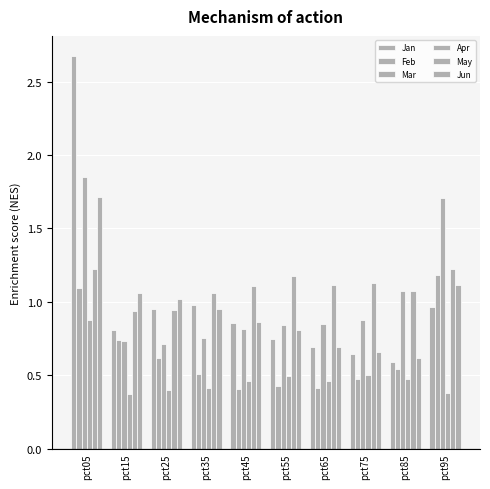

True or false: Jan has a value of 0.3 at pct85.

False